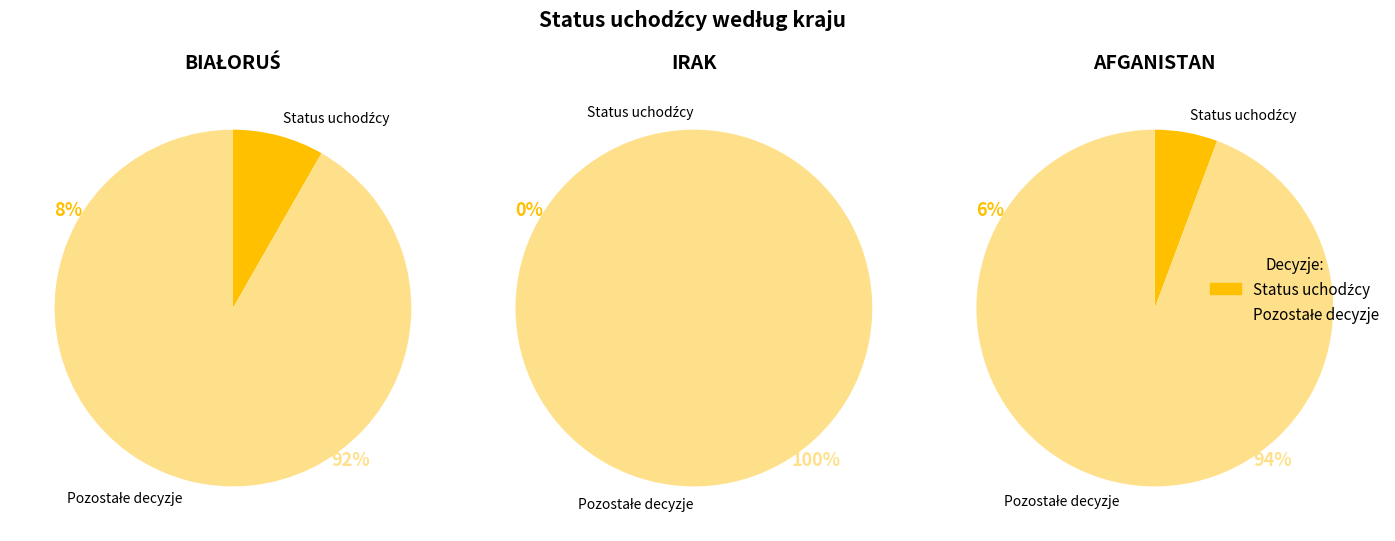

Which slice is the smallest?

IRAK